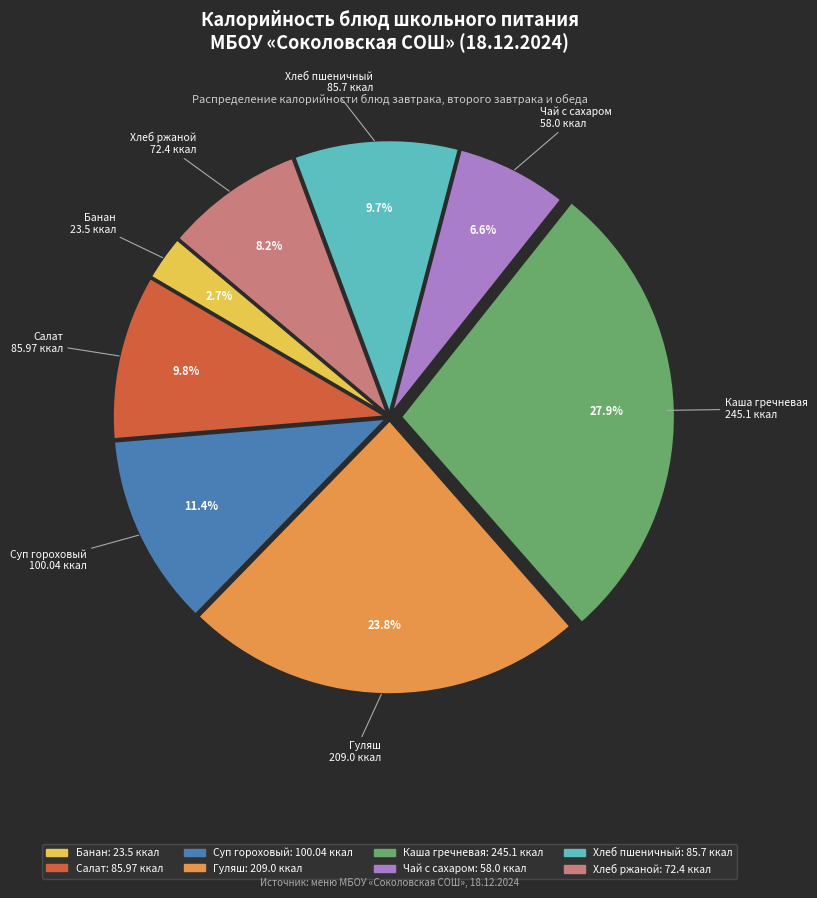

Is there any slice that represents more than half of the pie?

No